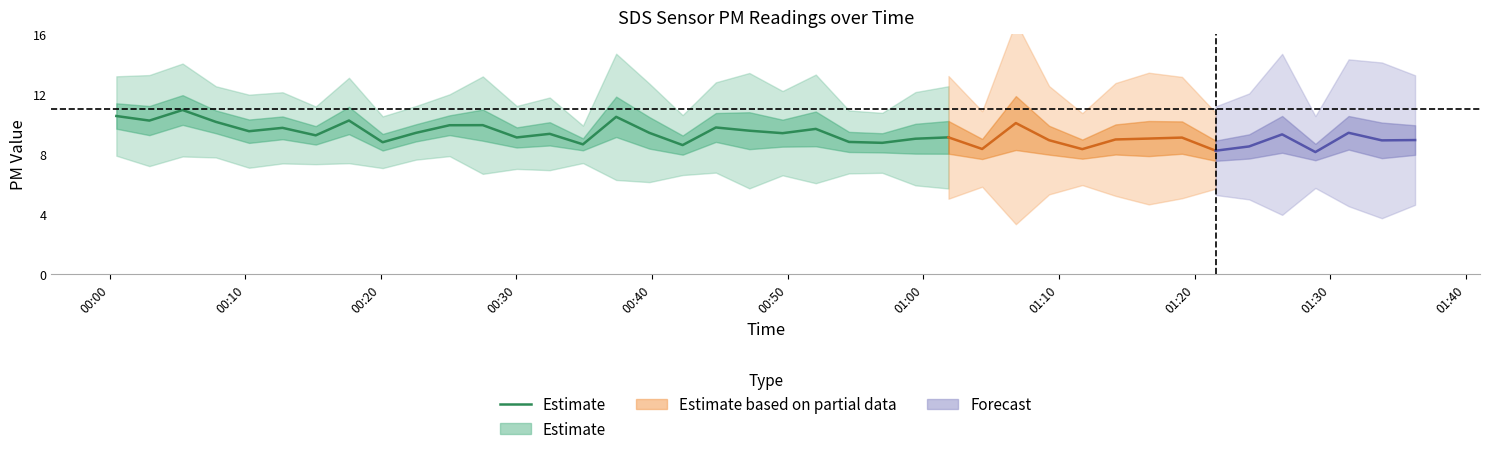

What is the average value?

9.6